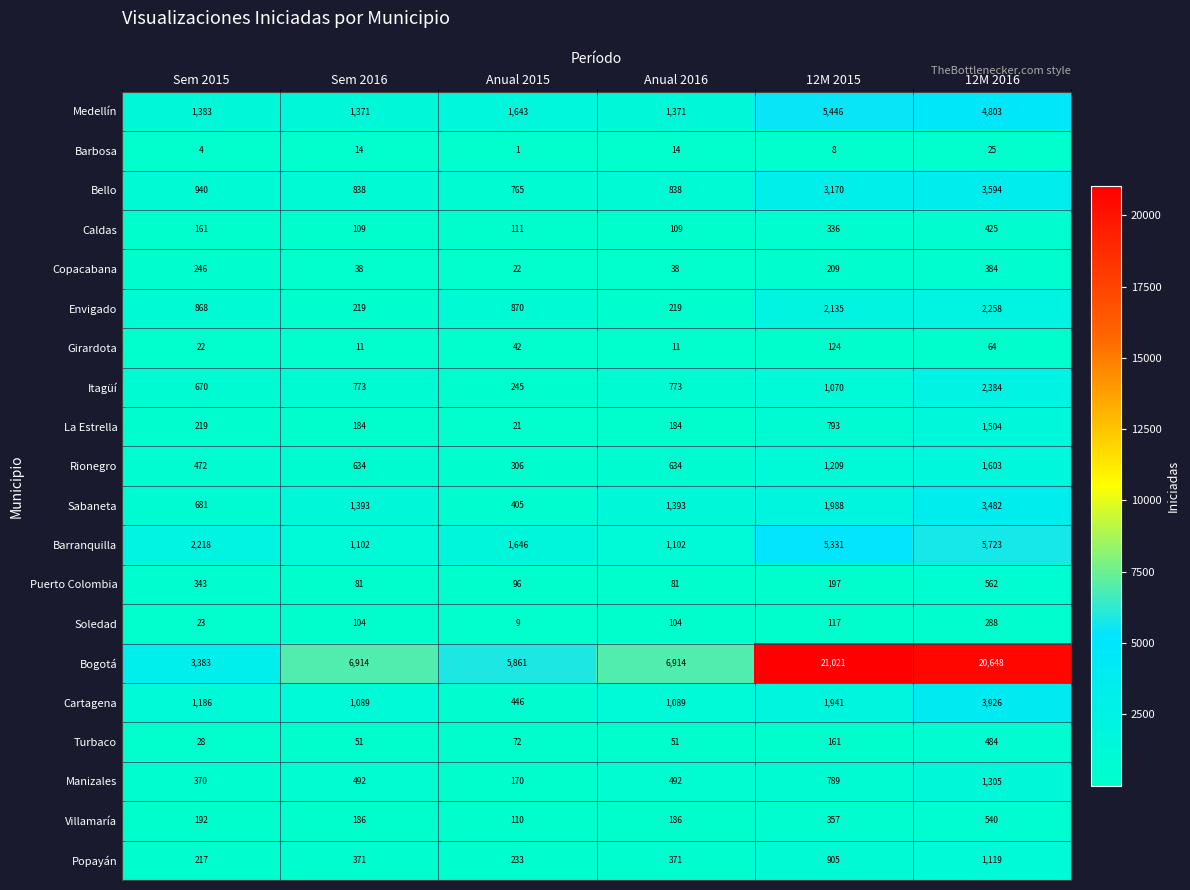

True or false: Soledad has a value of 104 at Anual 2016.

True